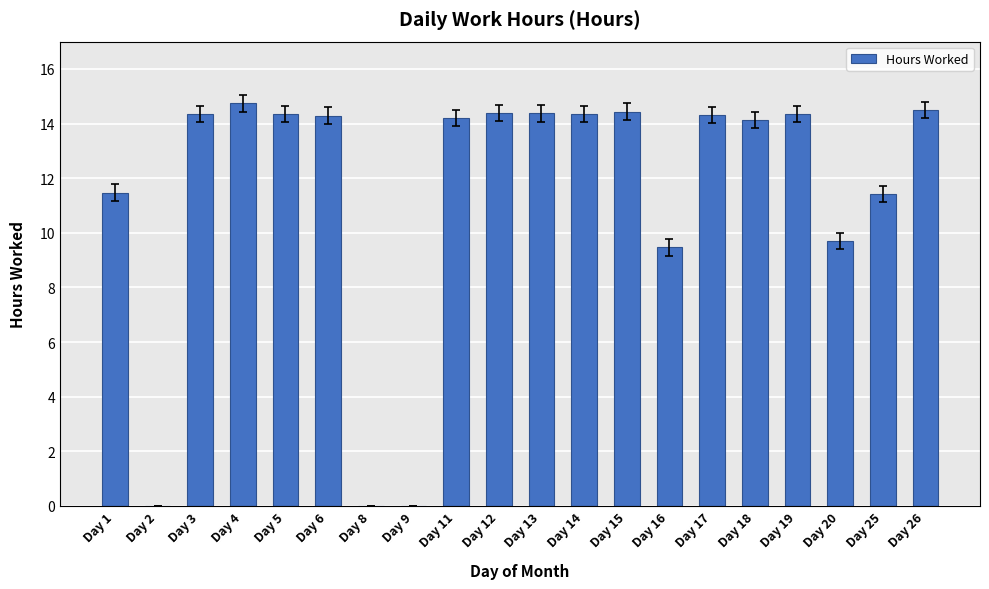

Is it true that the value at Day 5 is 3.8?

False